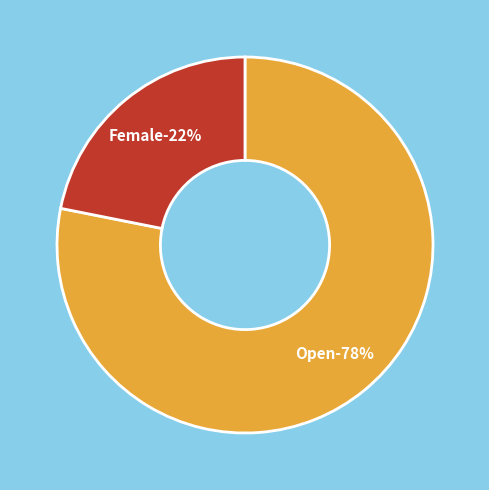

Rank the categories by value from highest to lowest.

Open, Female